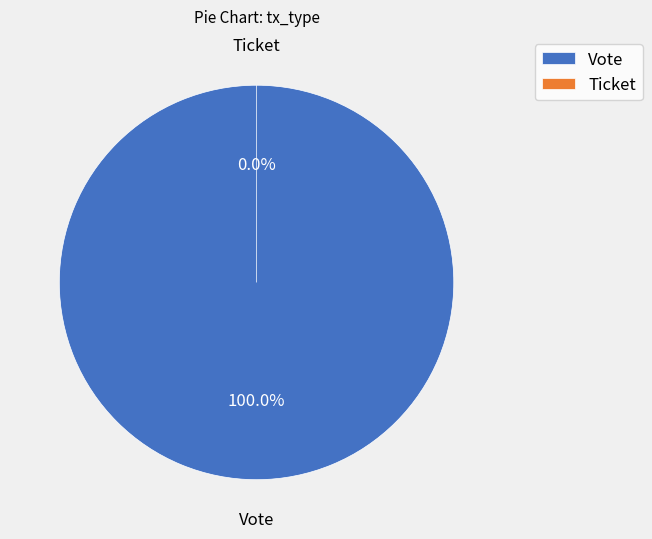

Is it true that Ticket is 1% of the pie?

False